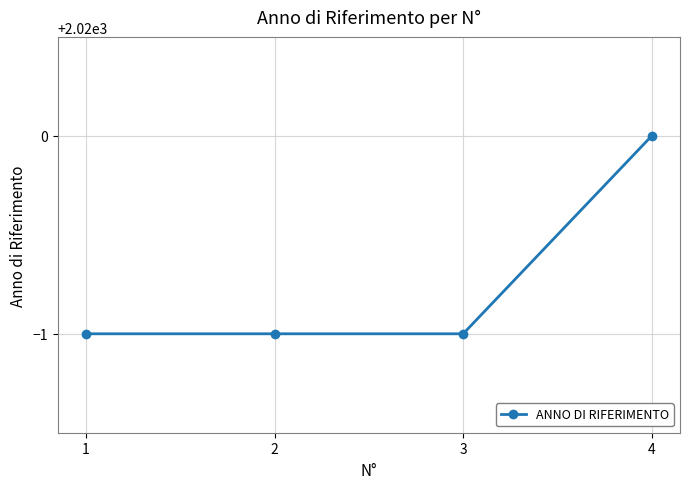

What is the minimum value shown in the chart?

2019